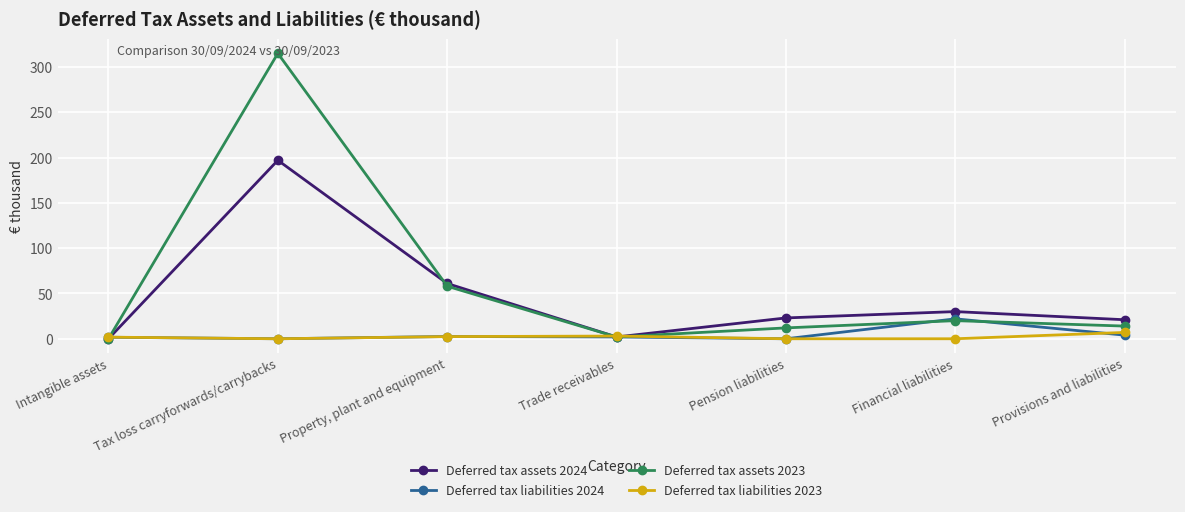

What is the difference between the maximum and minimum values in the Deferred tax assets 2024 series?

197.0